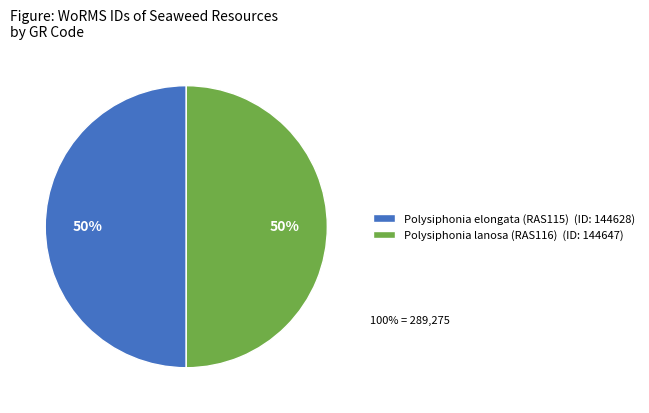

How many slices are in this pie chart?

2